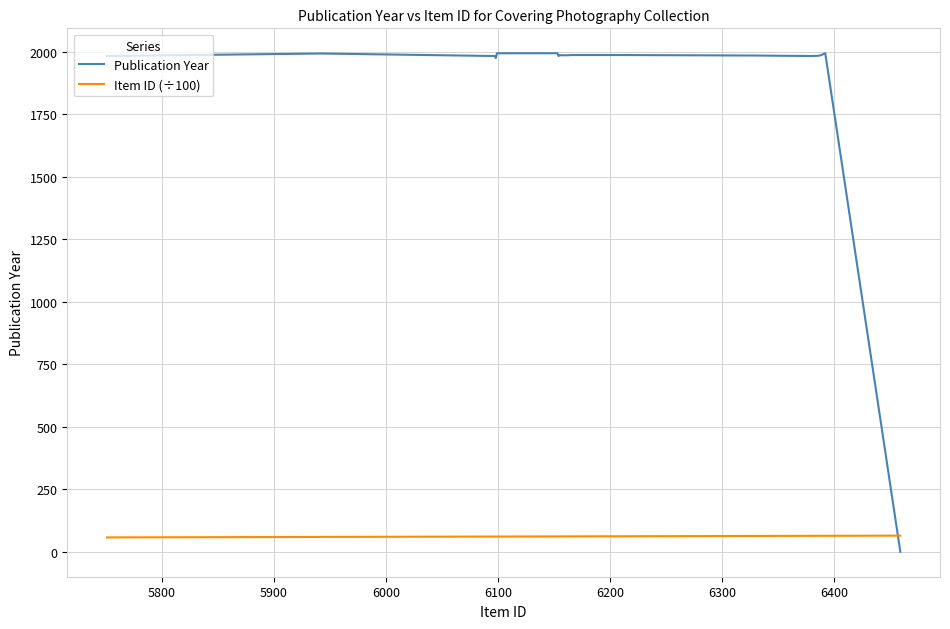

How many lines are shown in the chart?

2